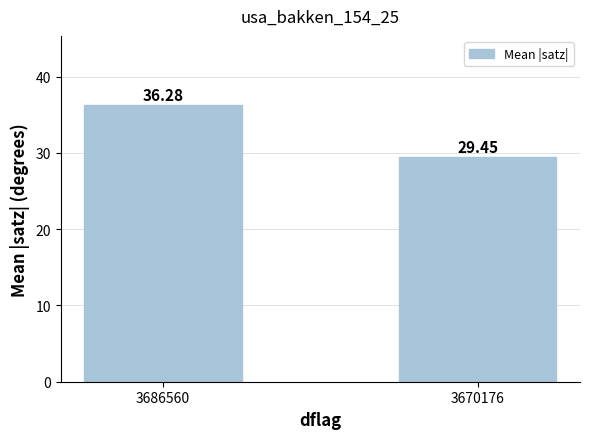

Rank the categories by value from highest to lowest.

3686560, 3670176